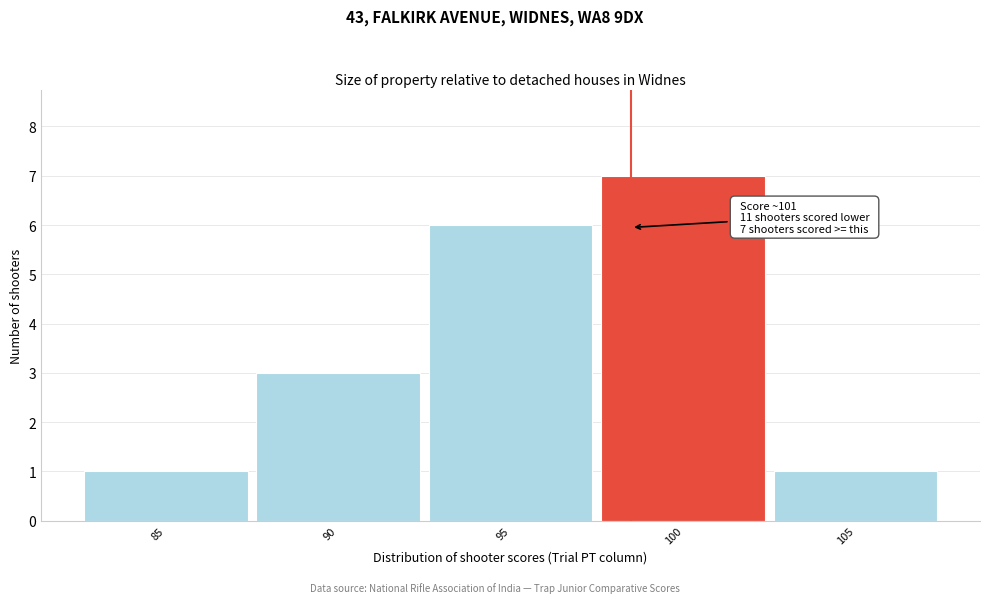

Reading left to right, transcribe all the data shown in this chart.

1	3	6	7	1